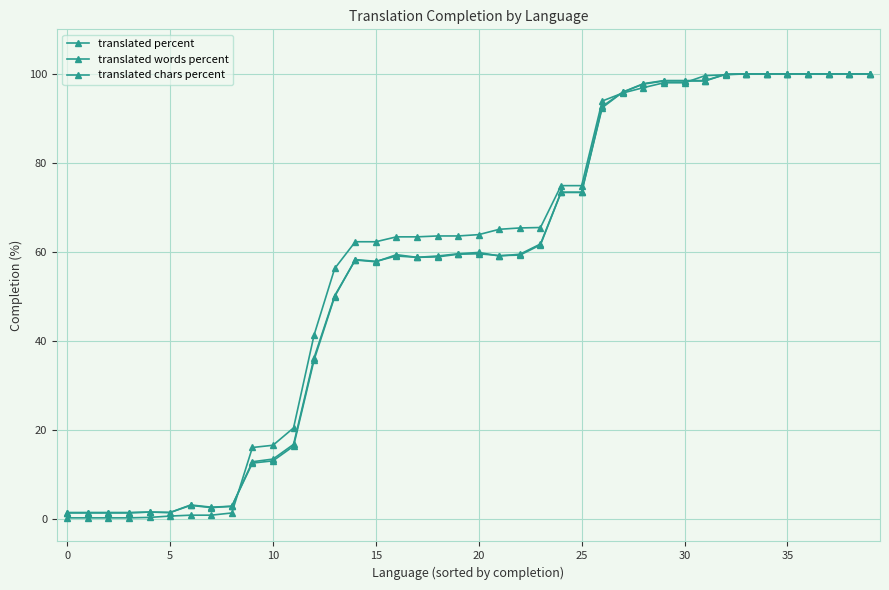

Where do translated words percent and translated chars percent first cross each other?

13 and 14